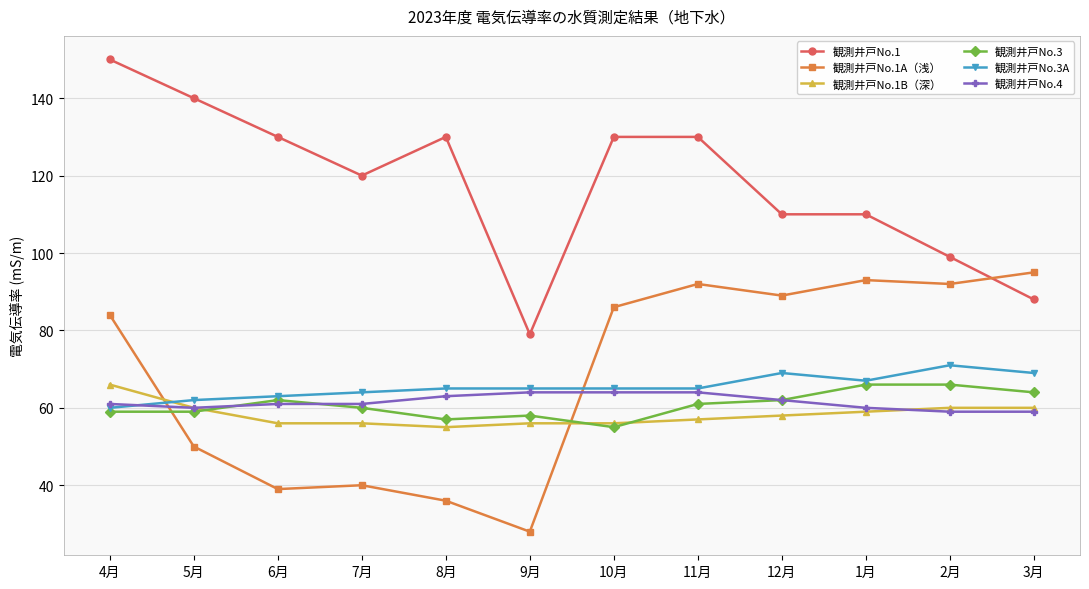

True or false: 観測井戸No.3A has more than 0 points higher than both neighbors.

True